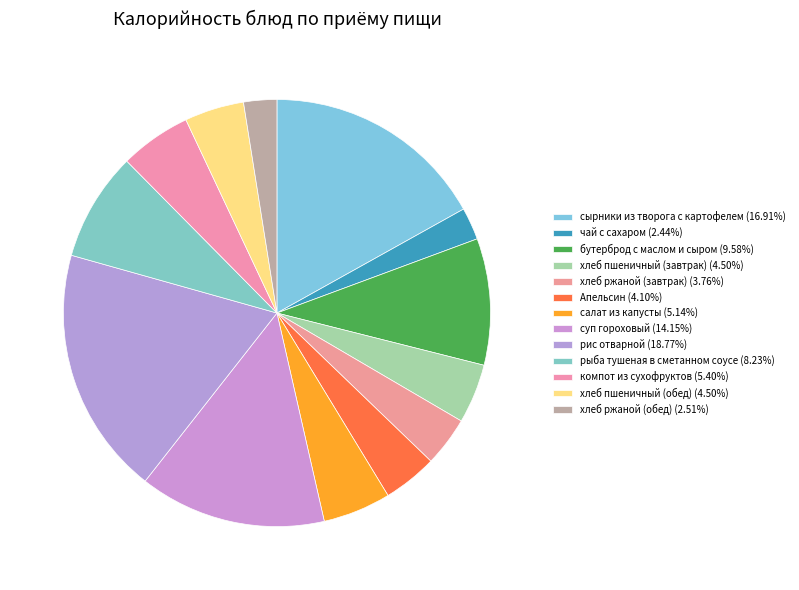

What is the smallest slice in the pie chart?

чай с сахаром